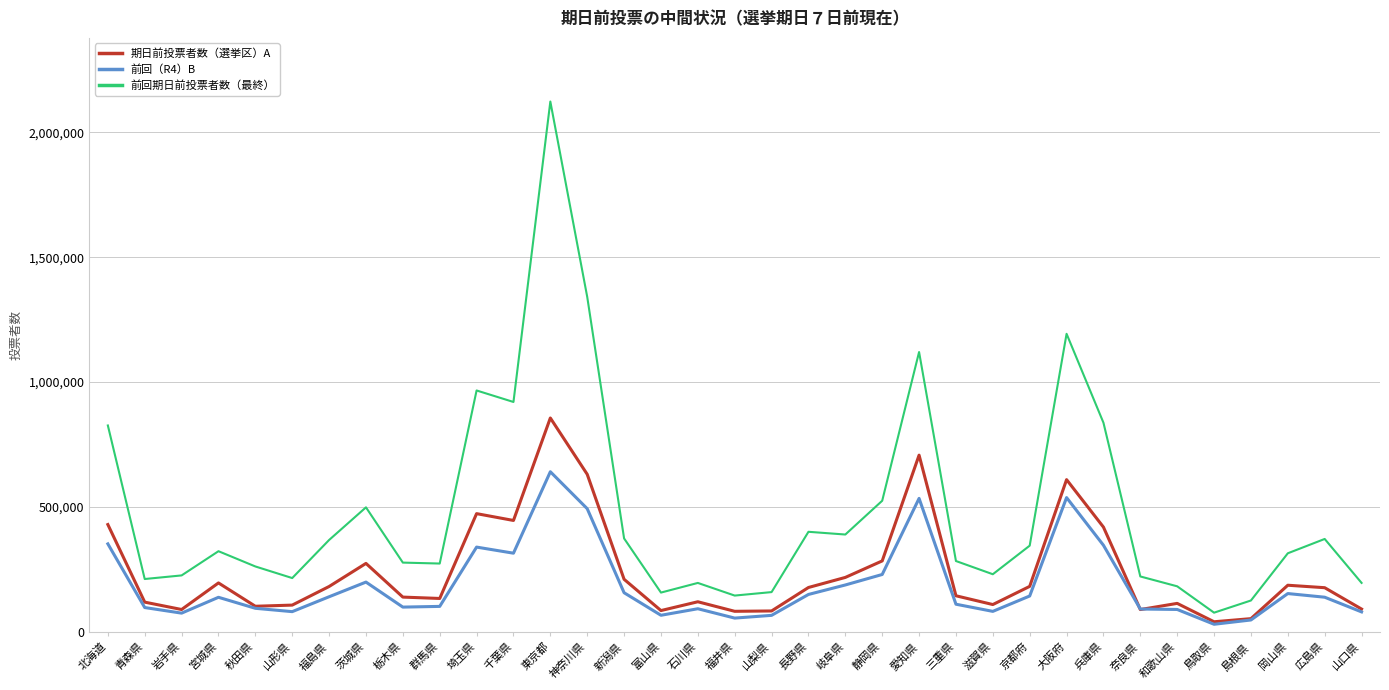

What is the maximum value for 前回期日前投票者数（最終）?

2122840